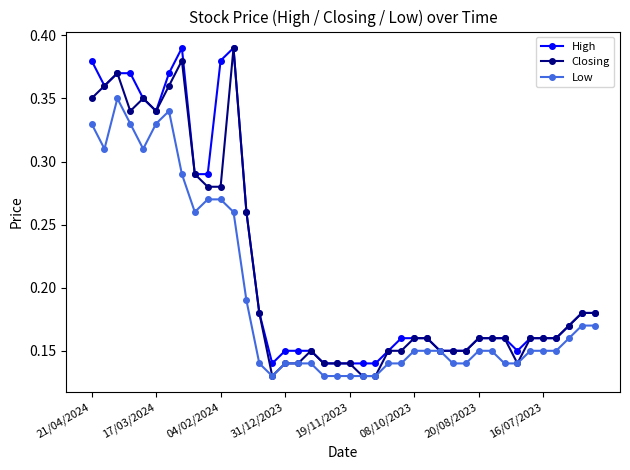

True or false: High has more than 1 points higher than both neighbors.

True